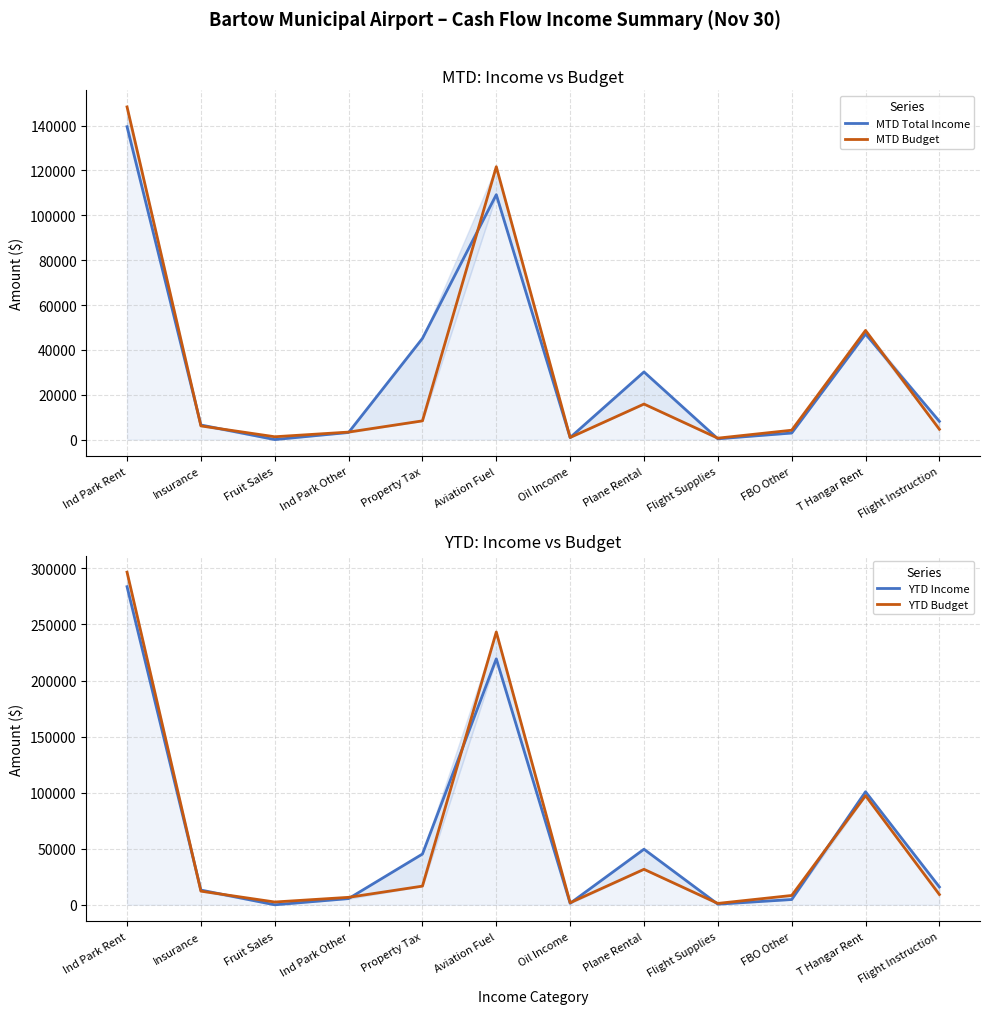

Where is MTD Total Income nearest to the value 69757?

T Hangar Rent